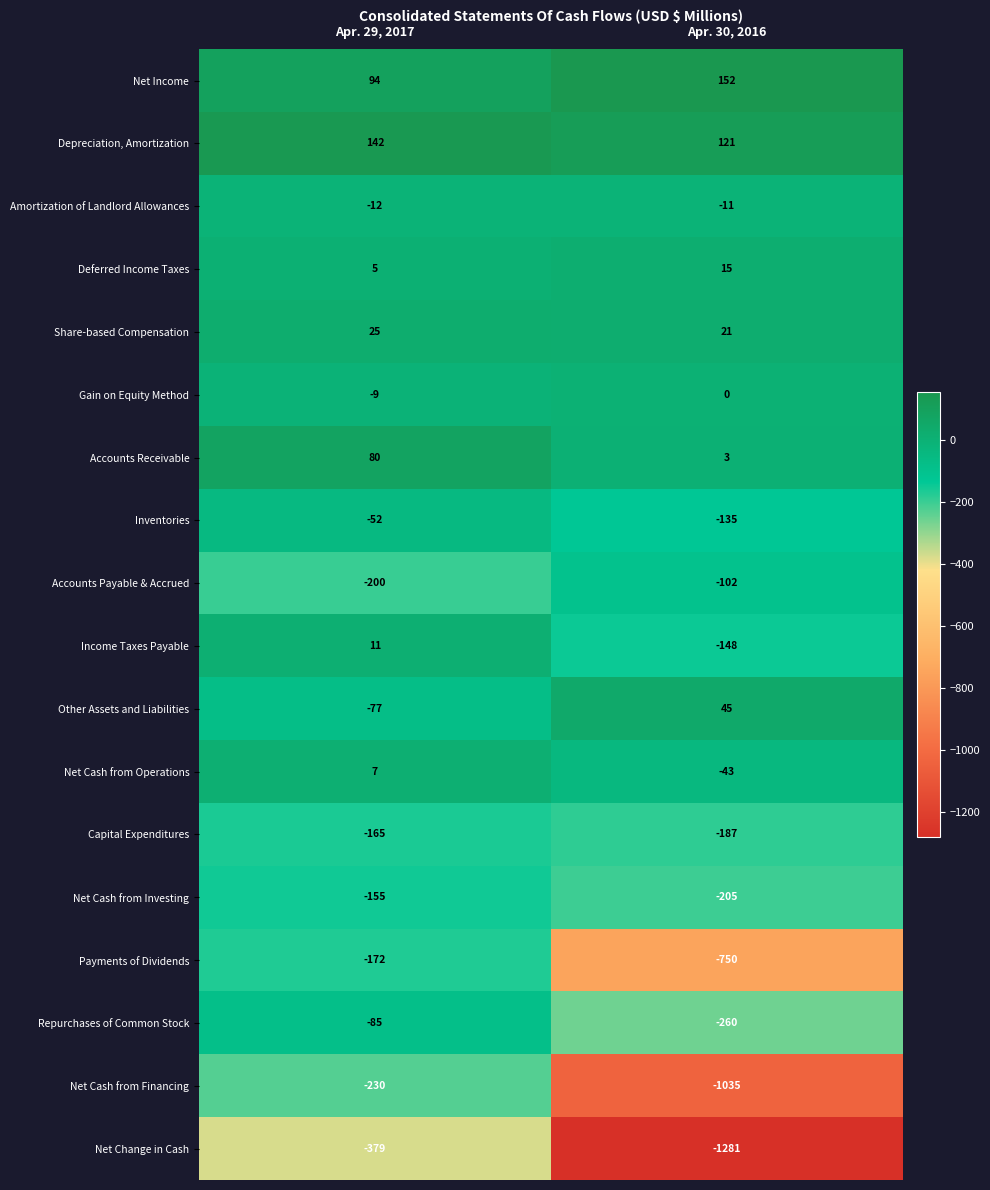

The value of Payments of Dividends at Apr. 29, 2017 is -172. True or false?

True